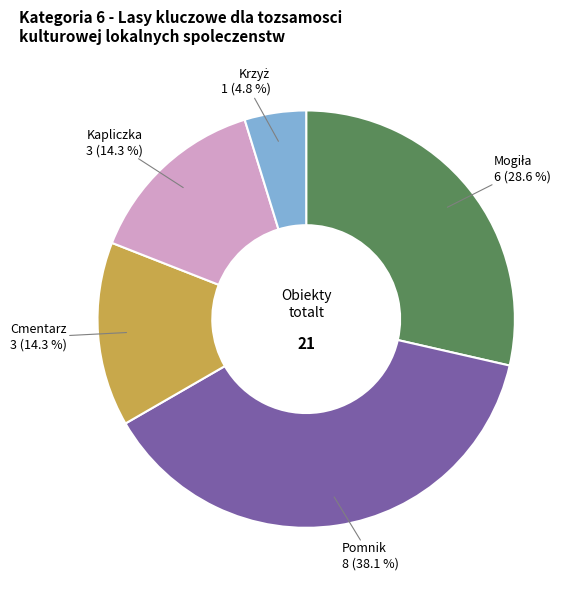

Does any single category account for the majority?

No